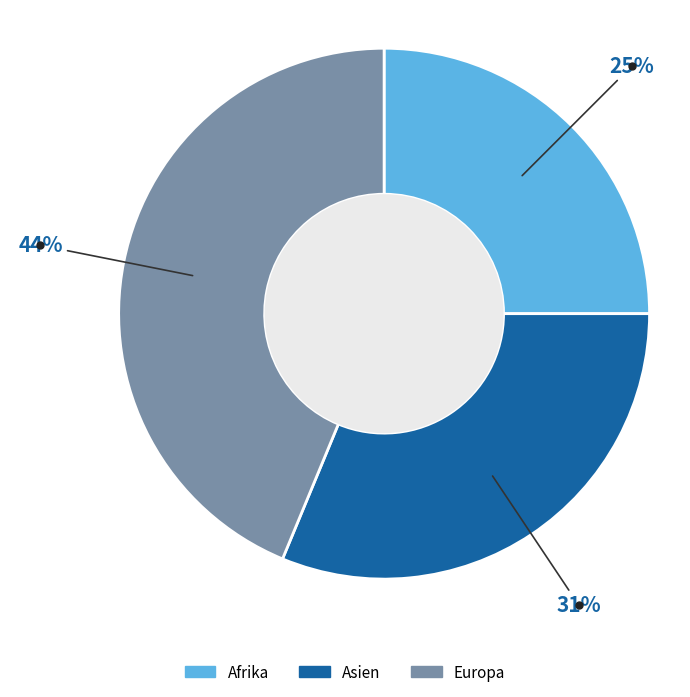

To the nearest percent, what is the average slice percentage?

33%